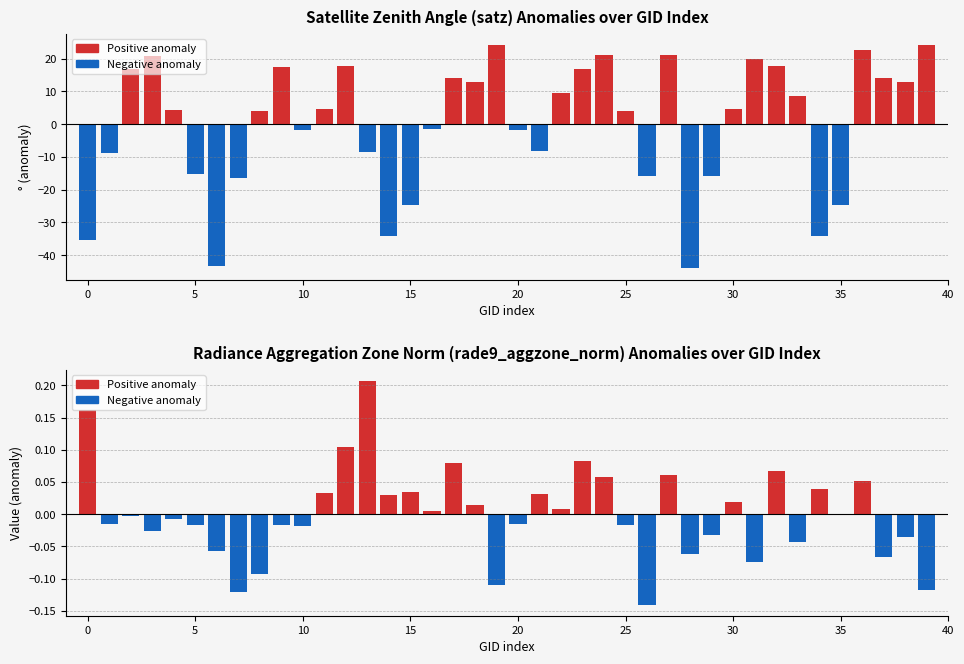

What is the difference between the second highest and second lowest values in the Positive anomaly series?

0.2